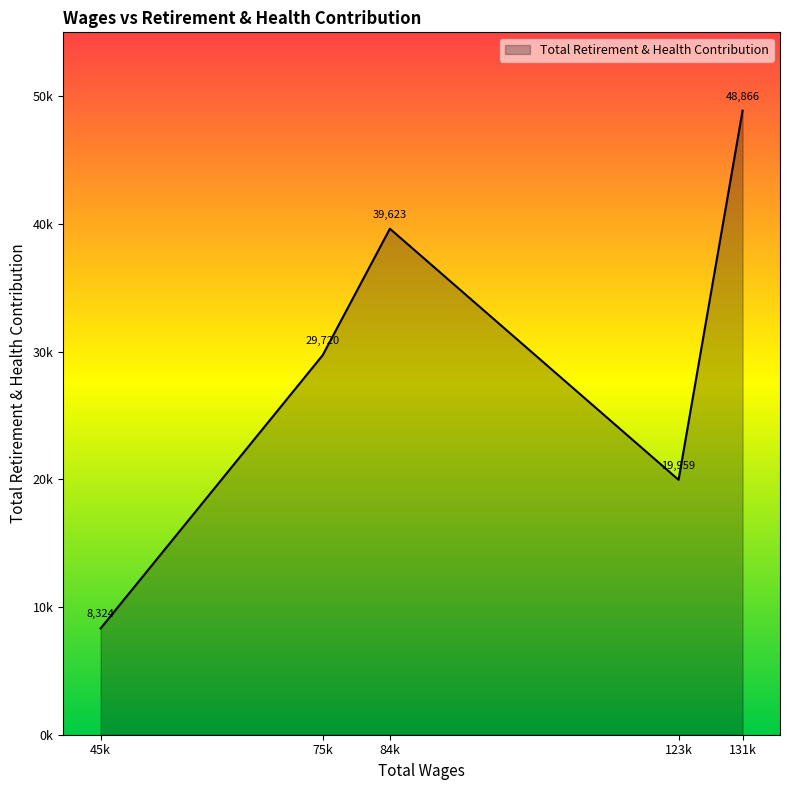

What is the label of the 3rd point from the left?

84599.0